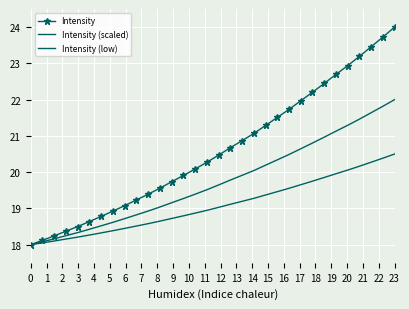

How many values in the Intensity (scaled) series are below 19?

11